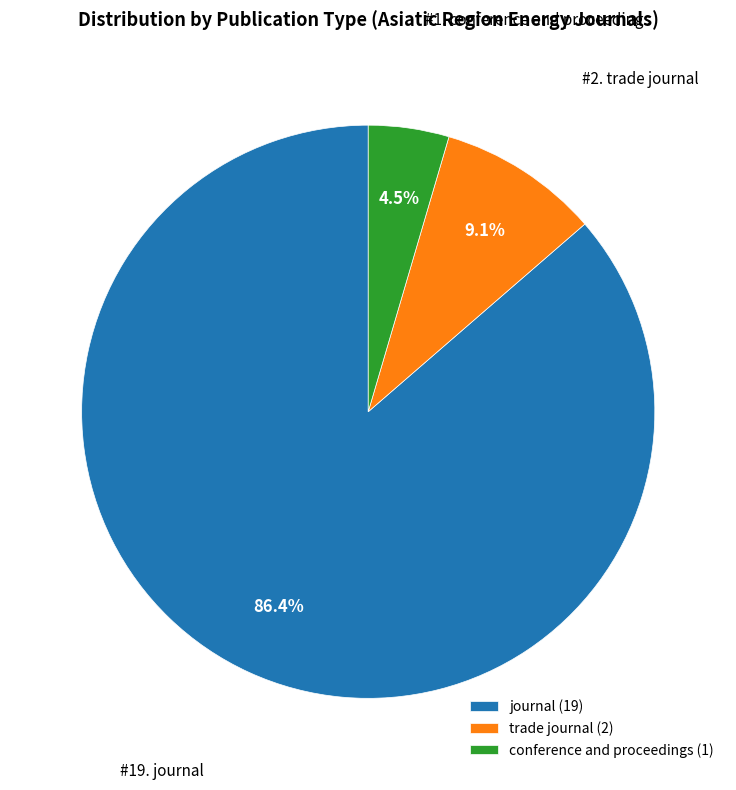

Which has a higher value, trade journal (2) or conference and proceedings (1)?

trade journal (2)